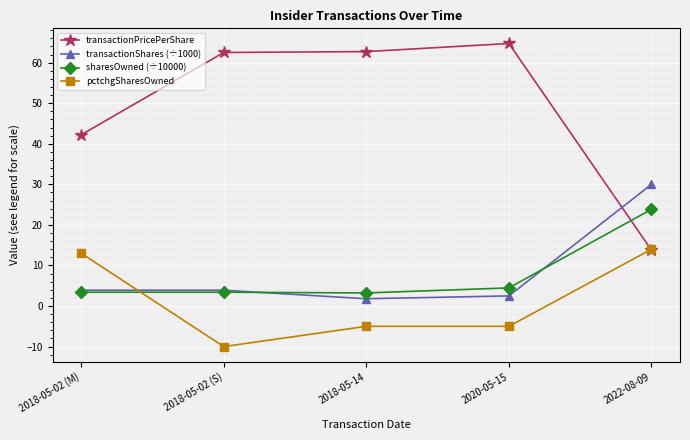

What is the minimum value for pctchgSharesOwned?

-10.0